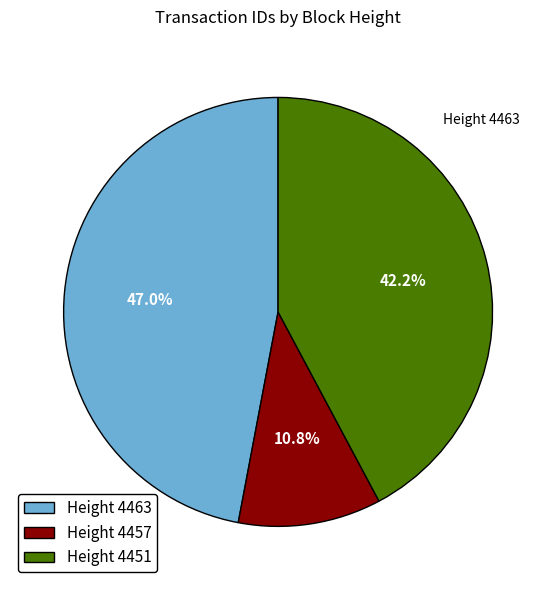

Count the number of slices in the pie.

3